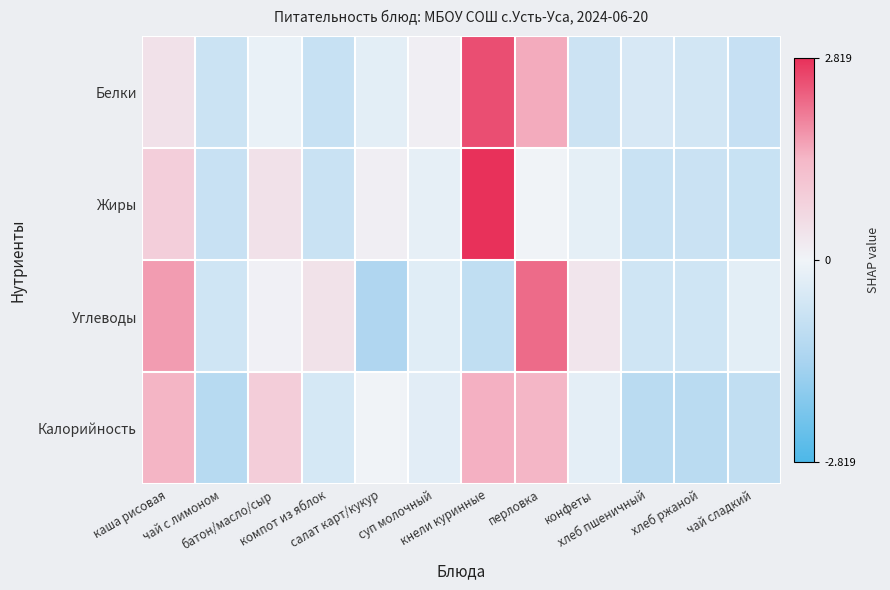

Between конфеты and хлеб пшеничный, which series saw the biggest shift?

Углеводы